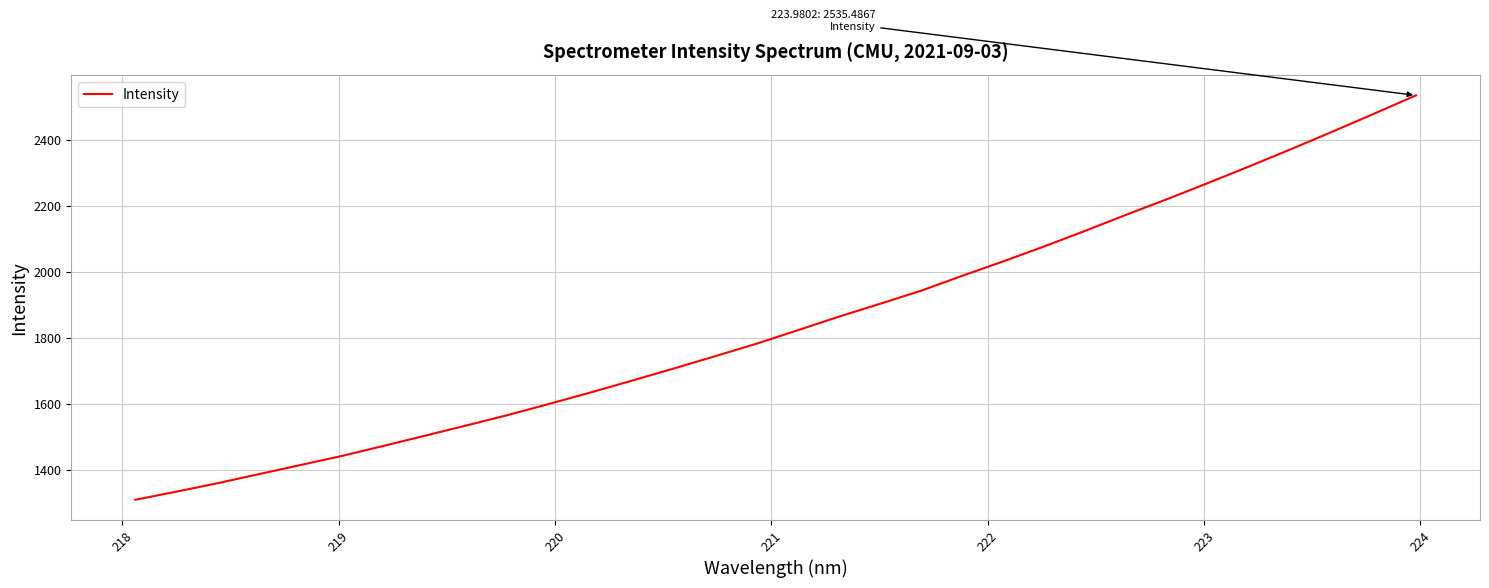

What is the difference between the maximum and minimum values?

1225.5